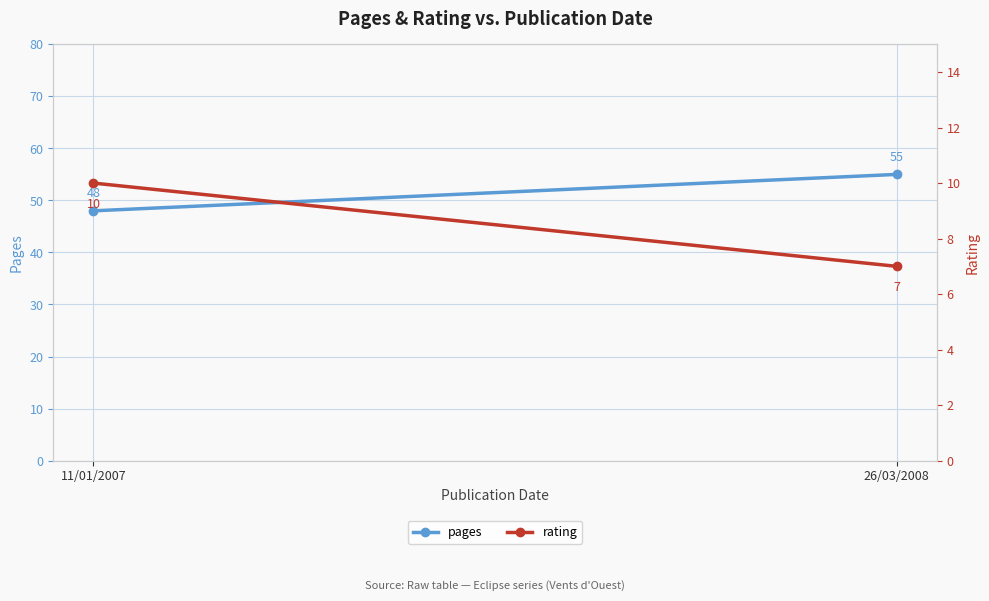

How many categories are shown in the chart?

2